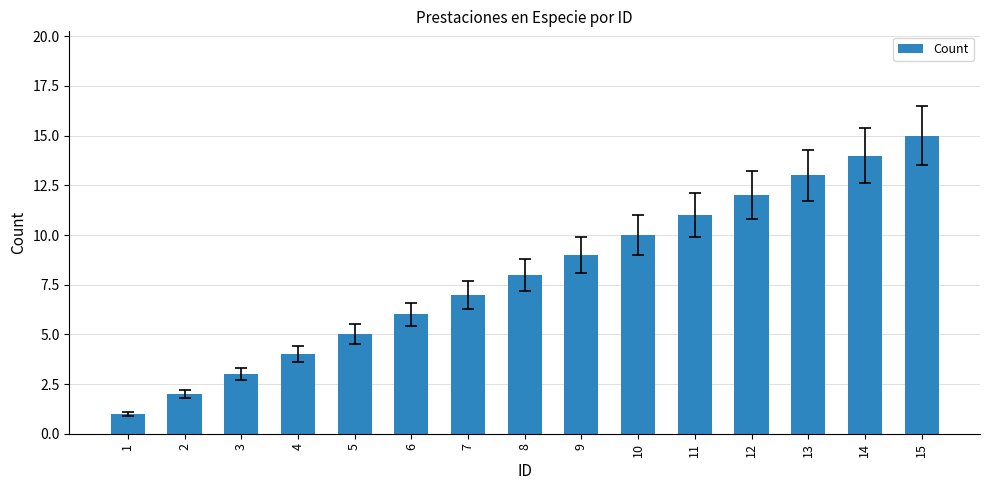

What is the value of the 1st bar from the left?

1